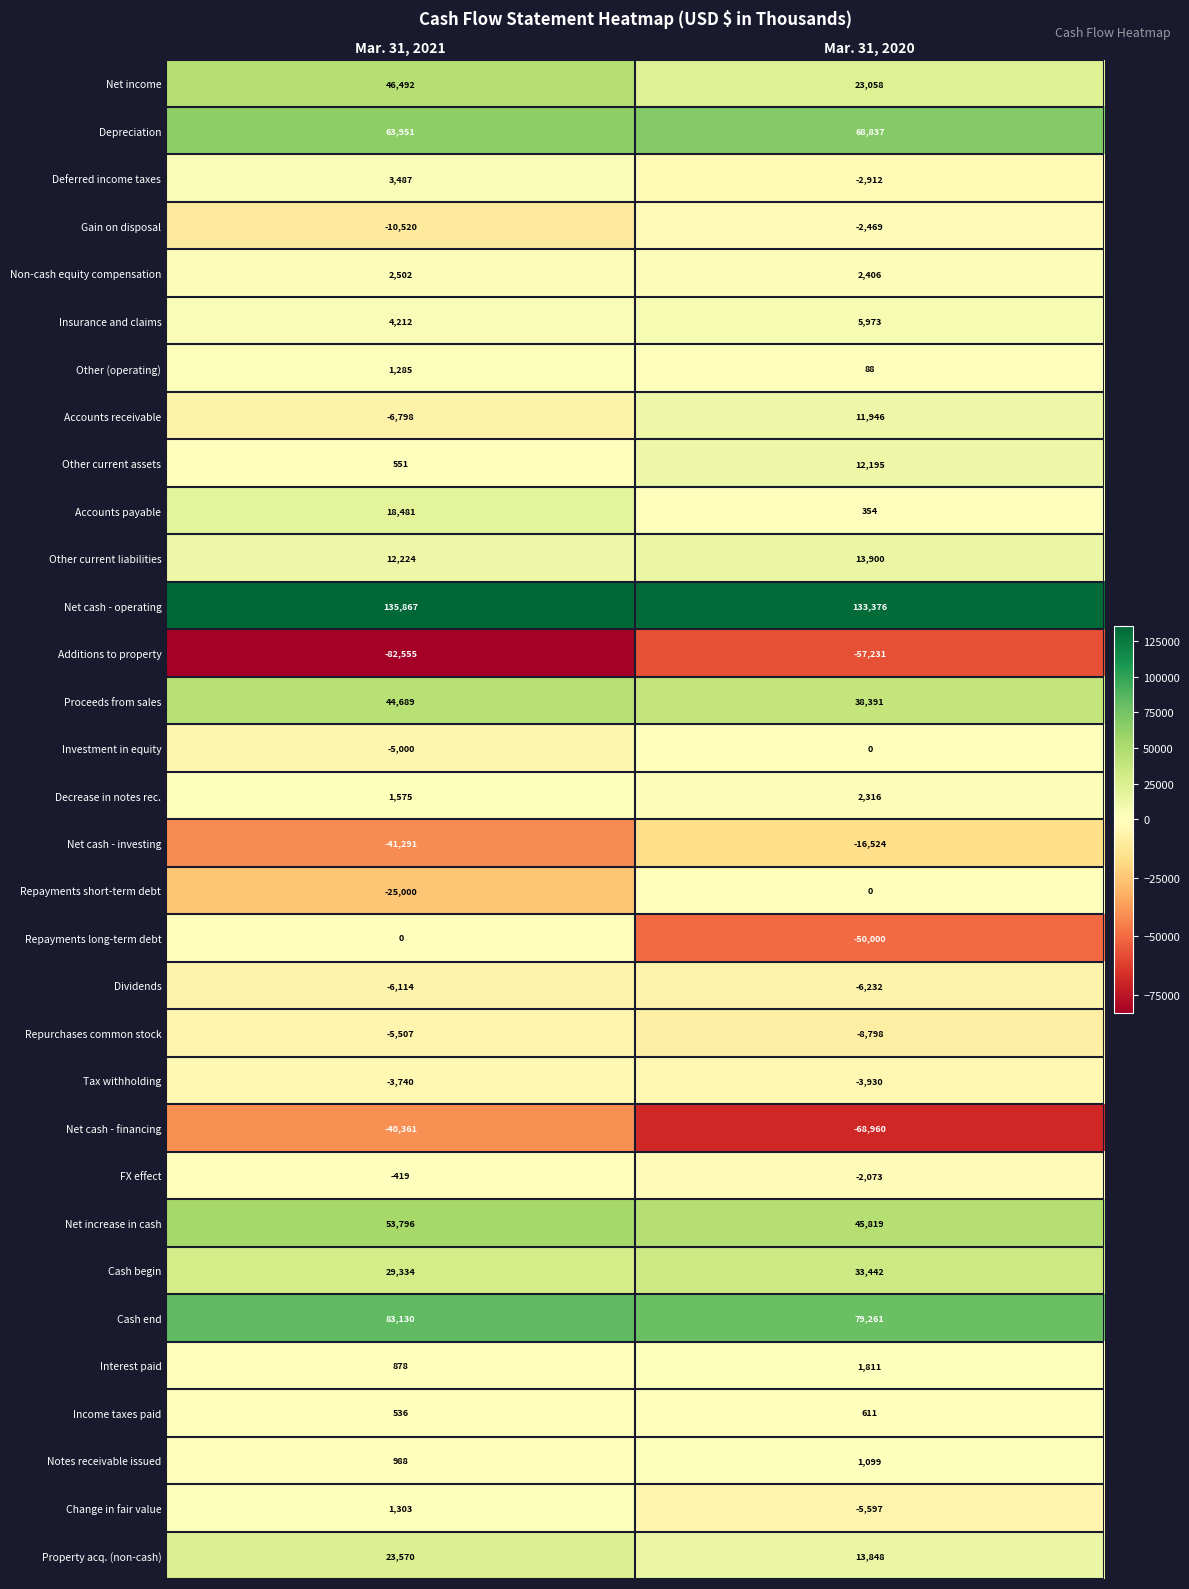

At which category is the sum across all series the highest?

Mar. 31, 2021